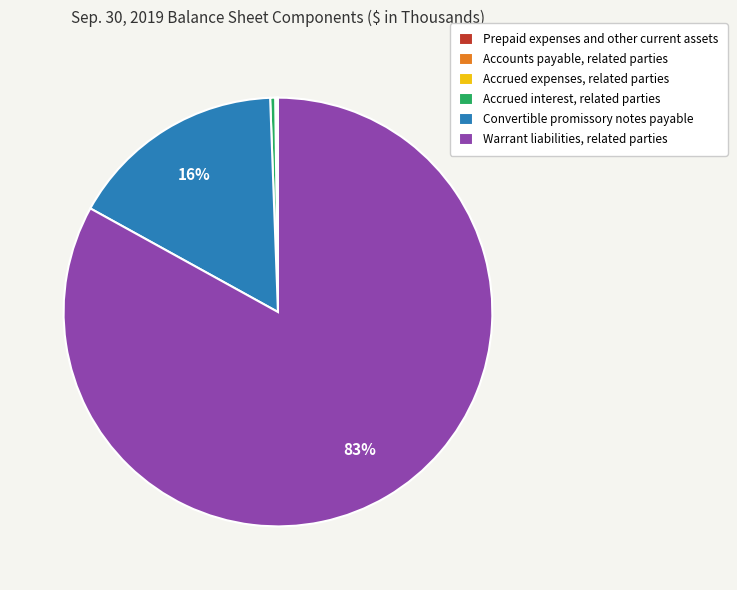

Between Convertible promissory notes payable and Accrued interest, related parties, which is larger?

Convertible promissory notes payable